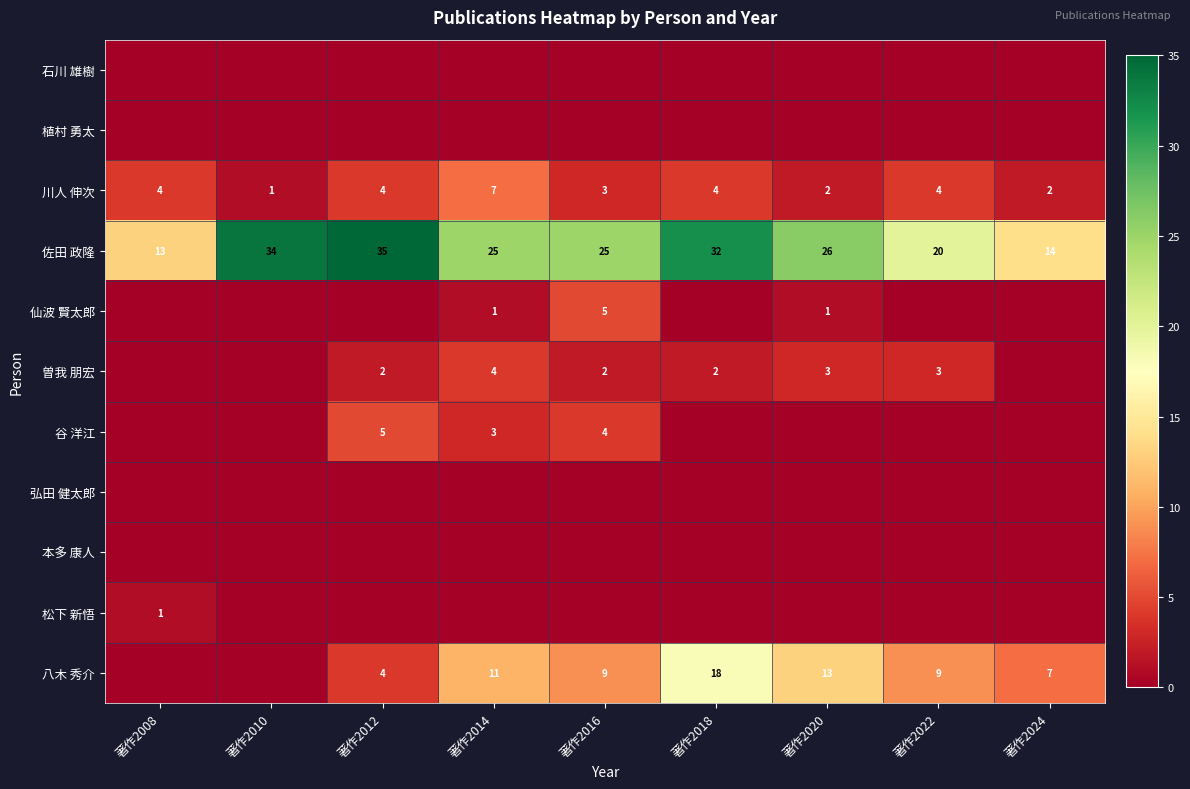

The value of 曽我 朋宏 at 著作2018 is 2. True or false?

True